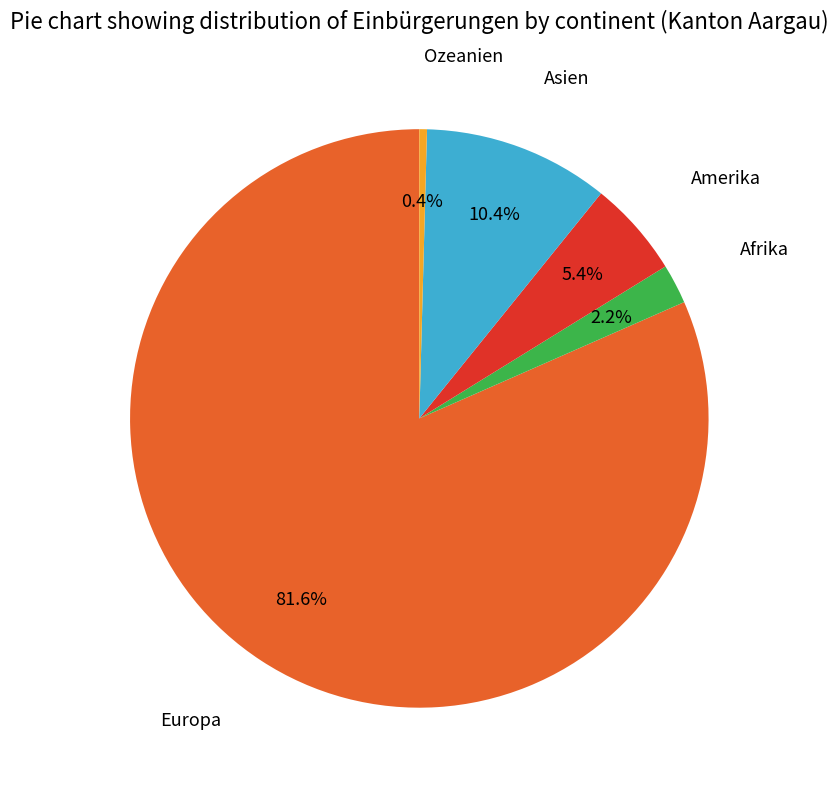

Does any single category account for the majority?

Yes